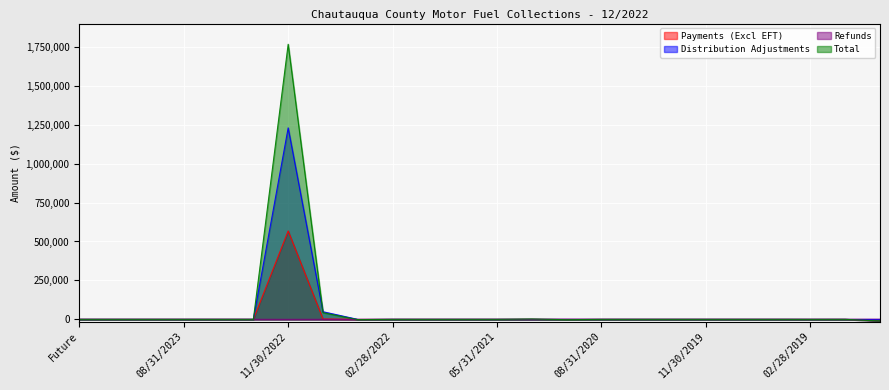

Reading left to right, what are all the values shown in this chart?

Payments (Excl EFT): Future=0.0	02/29/2024=0.0	11/30/2023=0.0	08/31/2023=0.0	05/31/2023=0.0	02/28/2023=0.0	11/30/2022=567941.1	08/31/2022=2202.6	05/31/2022=192.9	02/28/2022=0.0	11/30/2021=0.0	08/31/2021=0.0	05/31/2021=0.0	02/28/2021=0.0	11/30/2020=0.0	08/31/2020=0.0	05/31/2020=0.0	02/29/2020=0.0	11/30/2019=0.0	08/31/2019=0.0	05/31/2019=0.0	02/28/2019=0.0	11/30/2018=0.0	Aged=0.0
Distribution Adjustments: Future=0.0	02/29/2024=0.0	11/30/2023=0.0	08/31/2023=0.0	05/31/2023=0.0	02/28/2023=0.0	11/30/2022=1229894.5	08/31/2022=48884.6	05/31/2022=-425.1	02/28/2022=-4.0	11/30/2021=-52.7	08/31/2021=-11.8	05/31/2021=0.0	02/28/2021=30.4	11/30/2020=0.0	08/31/2020=0.0	05/31/2020=-0.2	02/29/2020=0.0	11/30/2019=0.0	08/31/2019=0.0	05/31/2019=0.0	02/28/2019=0.0	11/30/2018=0.0	Aged=0.0
Refunds: Future=0.0	02/29/2024=0.0	11/30/2023=0.0	08/31/2023=0.0	05/31/2023=0.0	02/28/2023=0.0	11/30/2022=-201.8	08/31/2022=0.0	05/31/2022=-1678.0	02/28/2022=-47.7	11/30/2021=0.0	08/31/2021=0.0	05/31/2021=-6.4	02/28/2021=0.0	11/30/2020=-97.5	08/31/2020=-4.5	05/31/2020=0.0	02/29/2020=0.0	11/30/2019=0.0	08/31/2019=0.0	05/31/2019=0.0	02/28/2019=-193.0	11/30/2018=0.0	Aged=-12525.3
Total: Future=0.0	02/29/2024=0.0	11/30/2023=0.0	08/31/2023=0.0	05/31/2023=0.0	02/28/2023=0.0	11/30/2022=1767077.0	08/31/2022=43171.0	05/31/2022=-1896.6	02/28/2022=-83.6	11/30/2021=-49.9	08/31/2021=-11.5	05/31/2021=-5.7	02/28/2021=2305.8	11/30/2020=-2356.4	08/31/2020=-134.9	05/31/2020=0.1	02/29/2020=-3.8	11/30/2019=1.7	08/31/2019=3.4	05/31/2019=0.3	02/28/2019=-193.9	11/30/2018=1.1	Aged=-11104.4